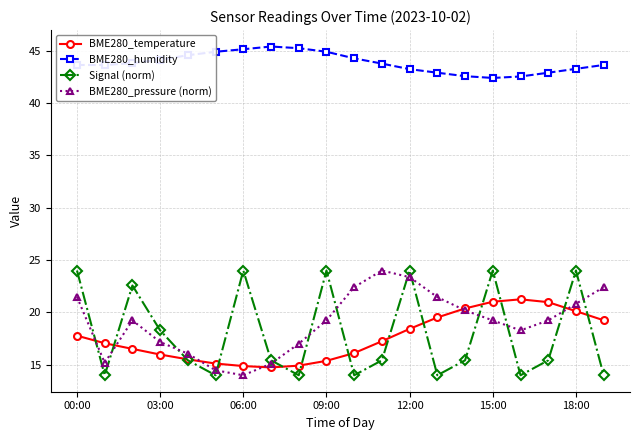

True or false: BME280_pressure (norm) and BME280_humidity intersect in this chart.

False